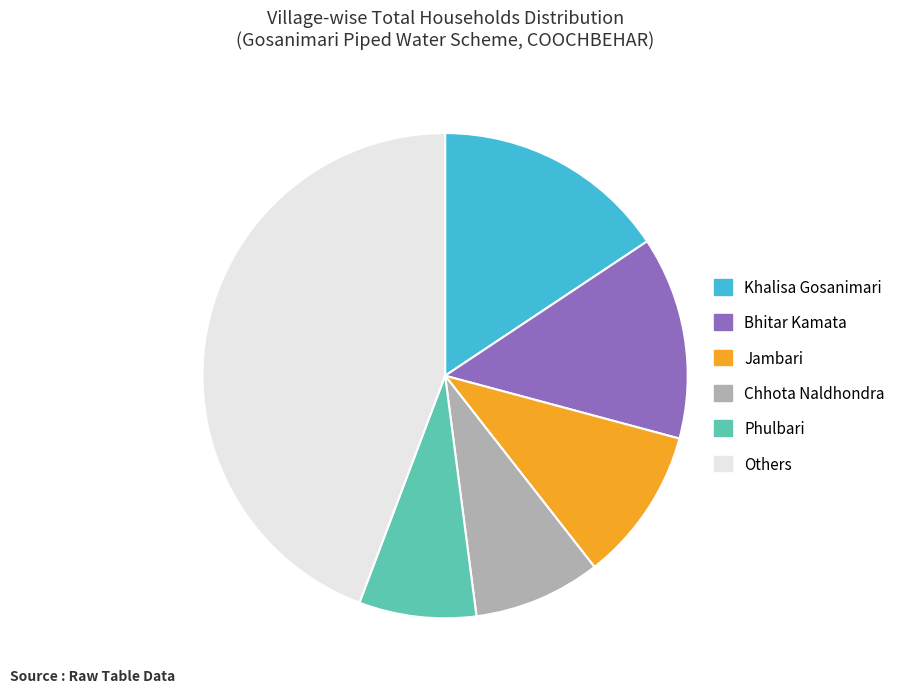

Is there a majority slice in this chart?

No